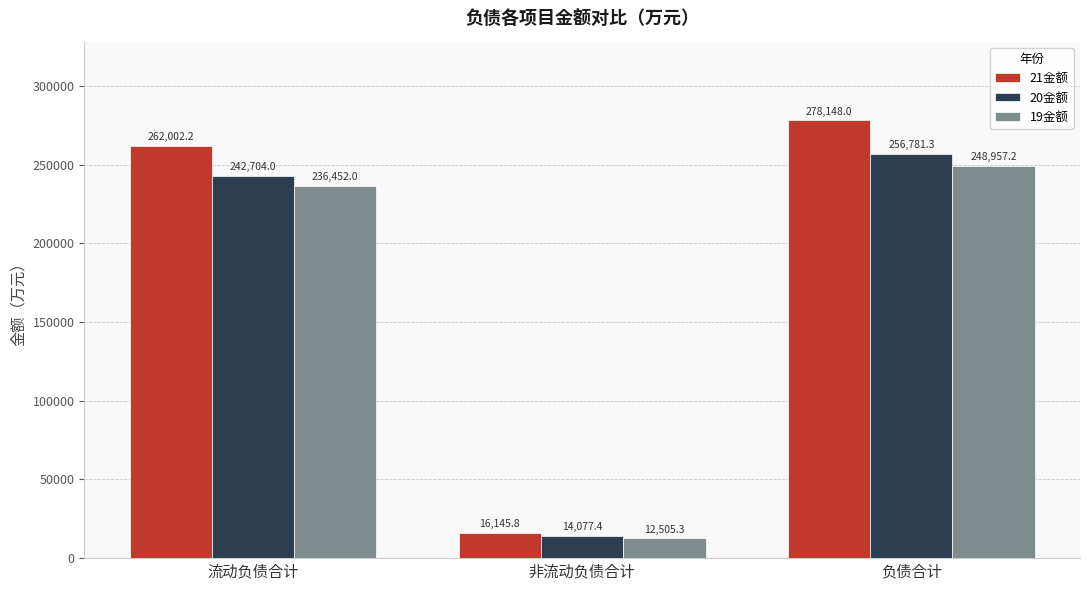

What is the difference between the maximum and second lowest values in the 21金额 series?

16145.8